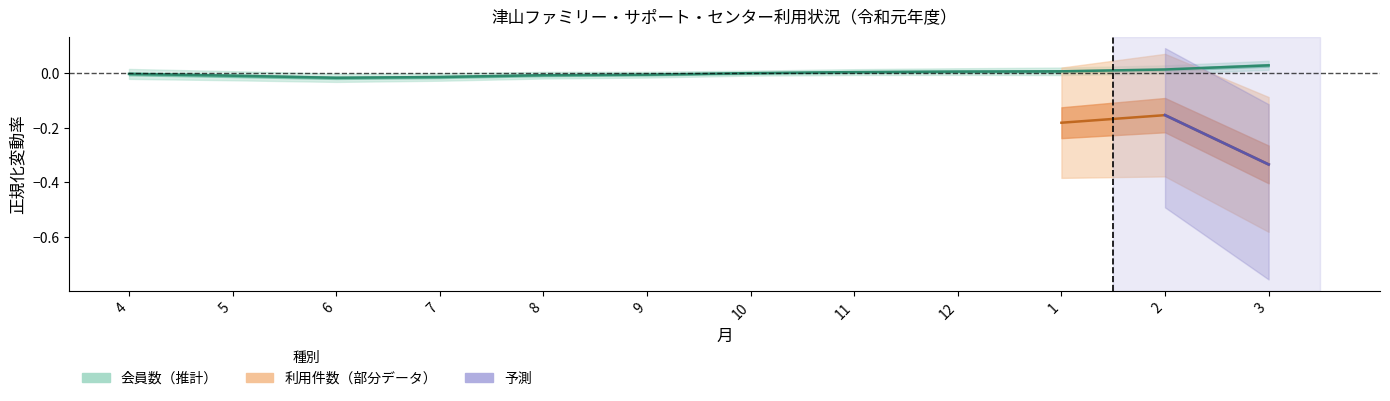

Which has a higher value, 3 or 2?

3